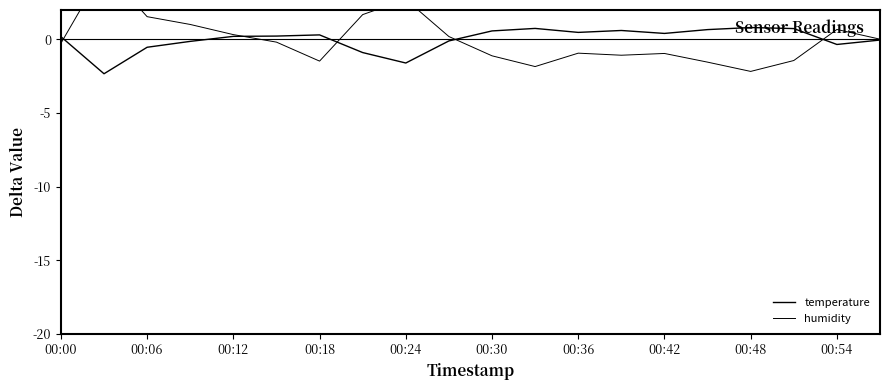

True or false: humidity and temperature intersect in this chart.

True